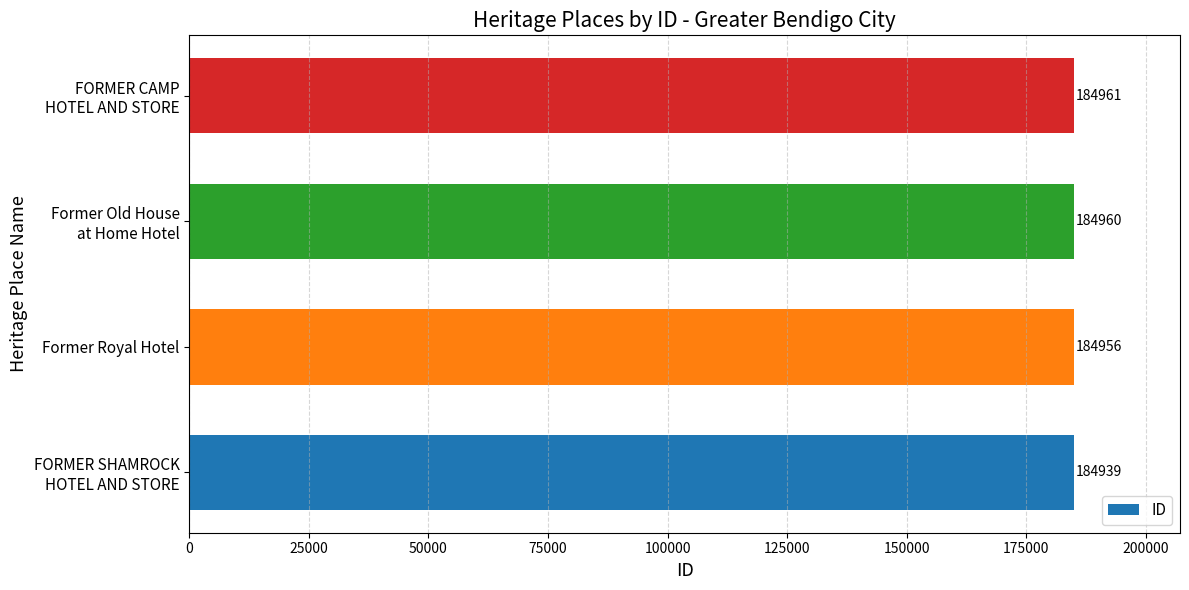

Which label corresponds to the largest value in the chart?

FORMER CAMP
HOTEL AND STORE